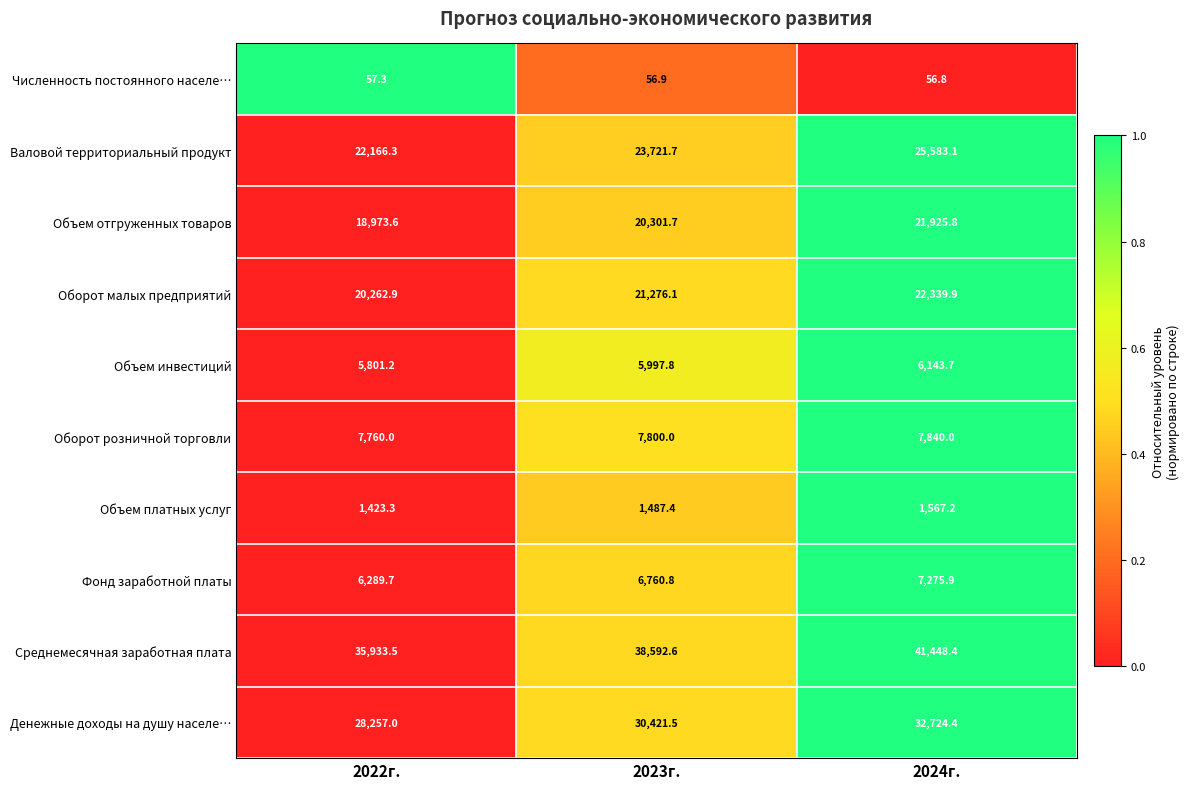

At which category does the chart reach its peak across all series?

2024г.